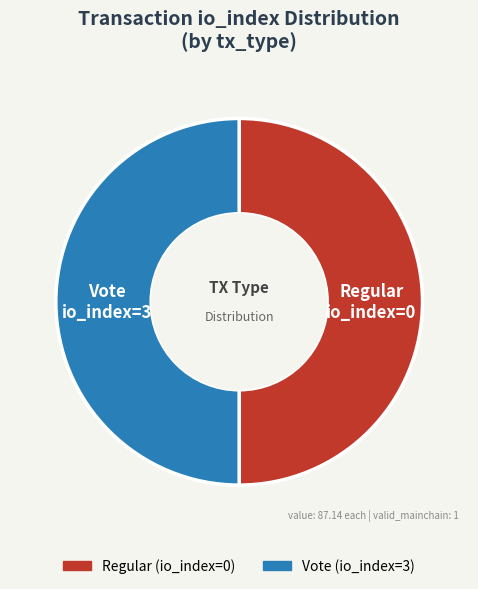

True or false: Vote (io_index=3) accounts for 40% of the total.

False